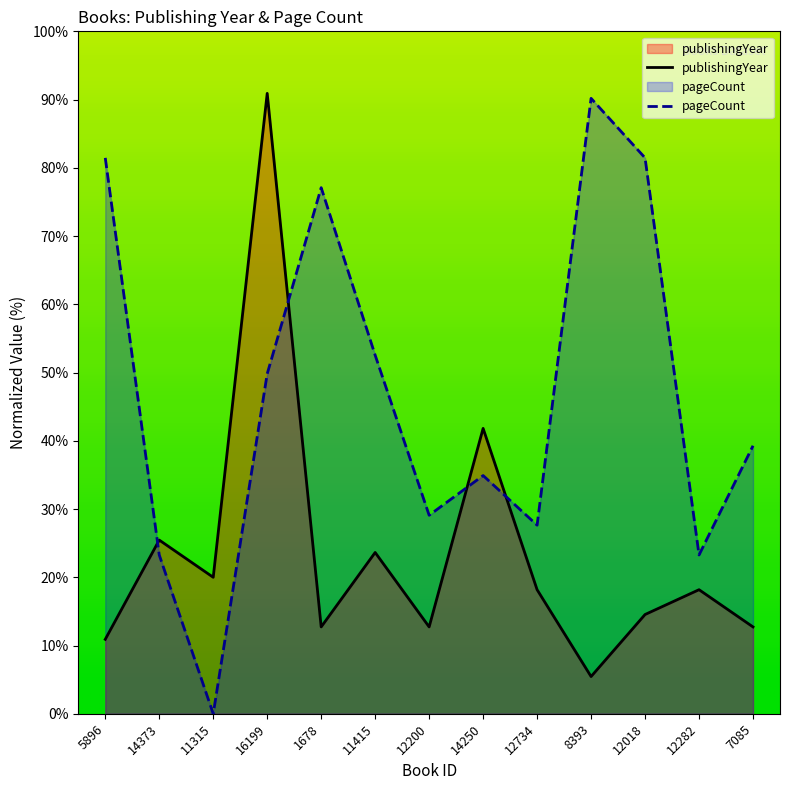

List the series in order of their peak value, lowest first.

pageCount, publishingYear